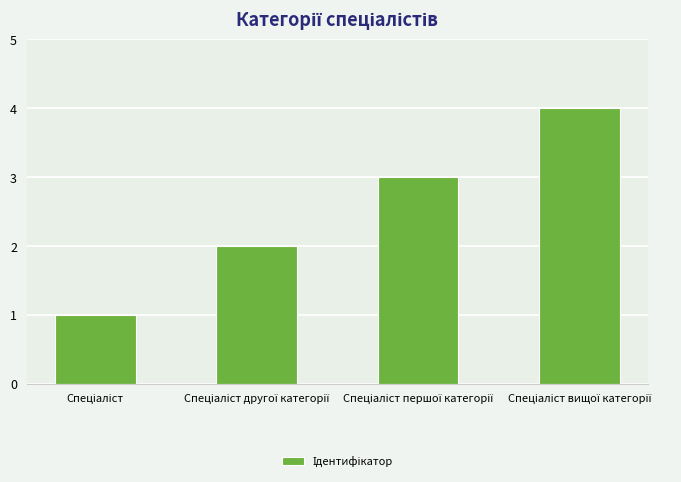

Reading left to right, extract all data points from this chart.

1	2	3	4